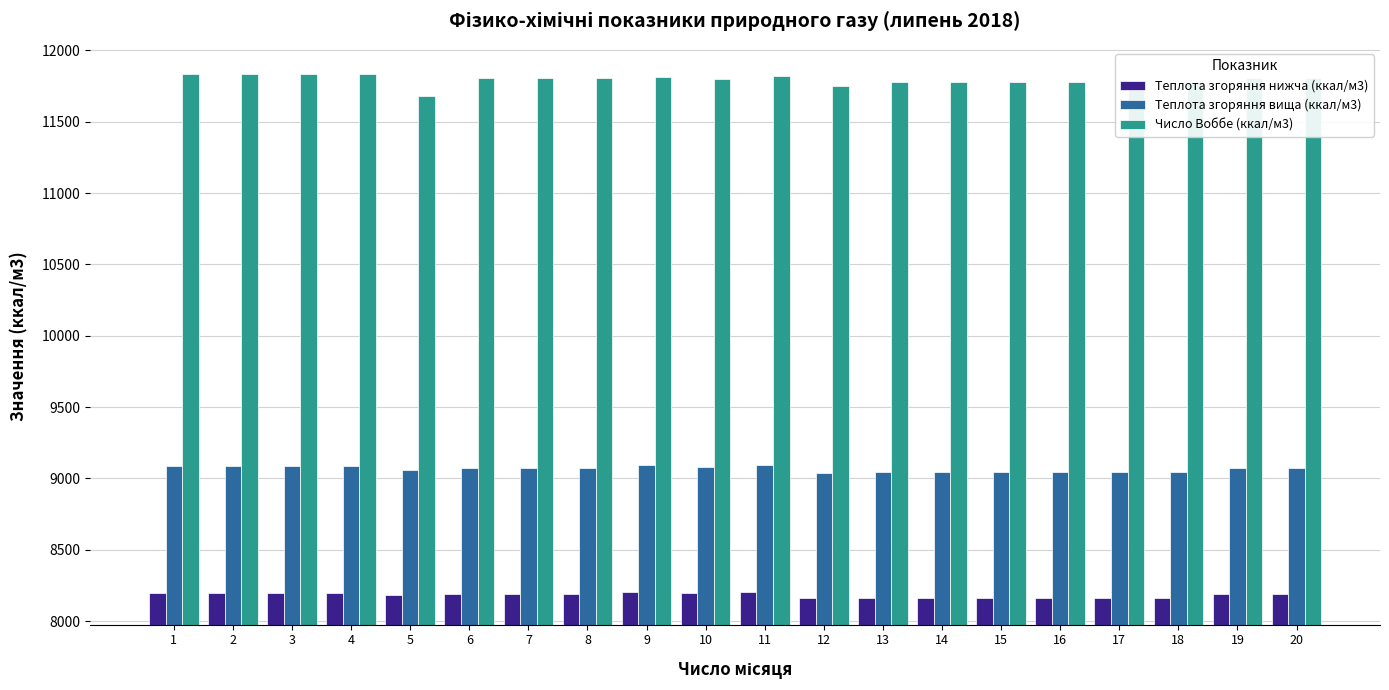

What is the approximate value of Теплота згоряння вища (ккал/м3) at 18?

9047.5